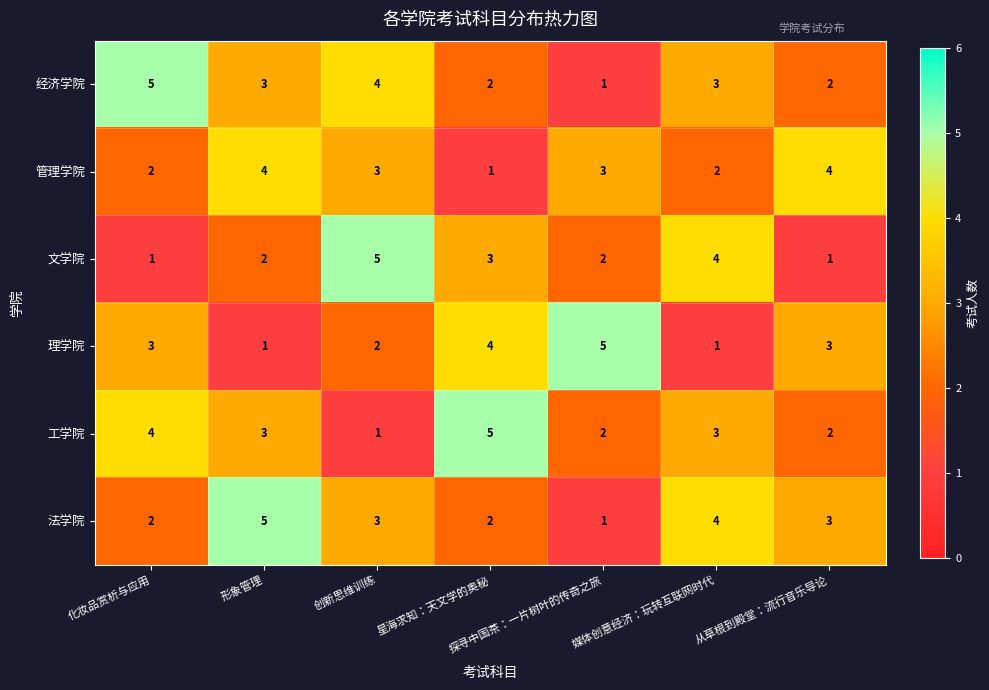

What is the difference between the maximum and minimum values in the 法学院 series?

4